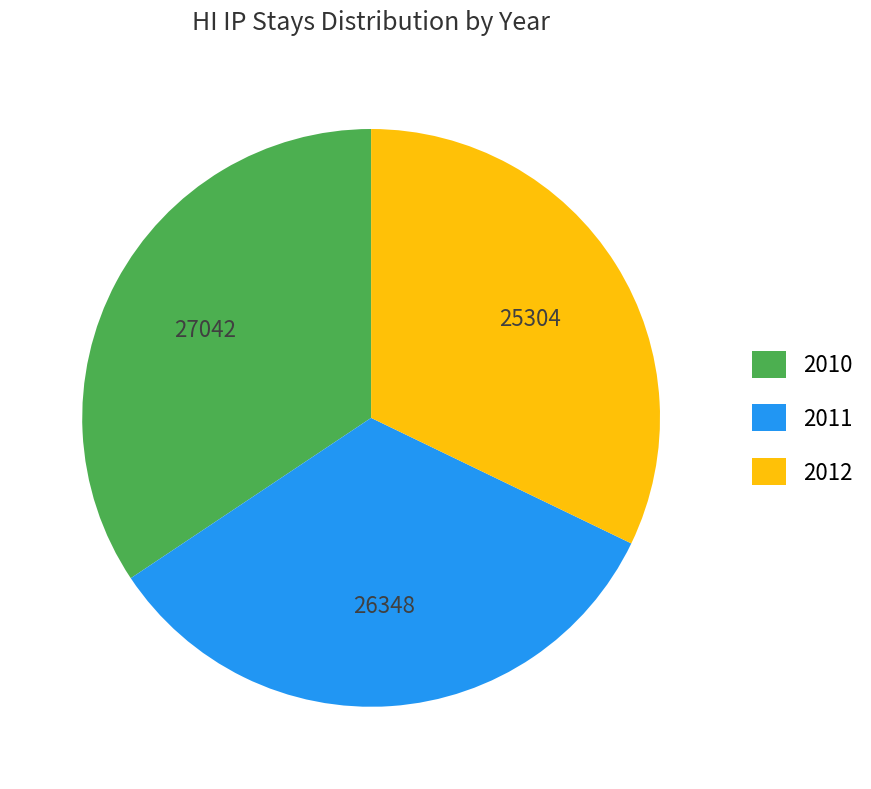

Combined, do 2010 and 2011 account for over 50%?

Yes